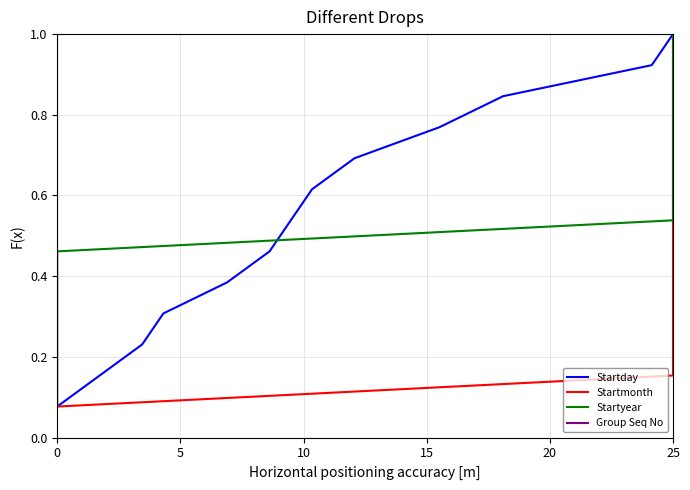

True or false: Startday has a value of 1.0 at 25.

True